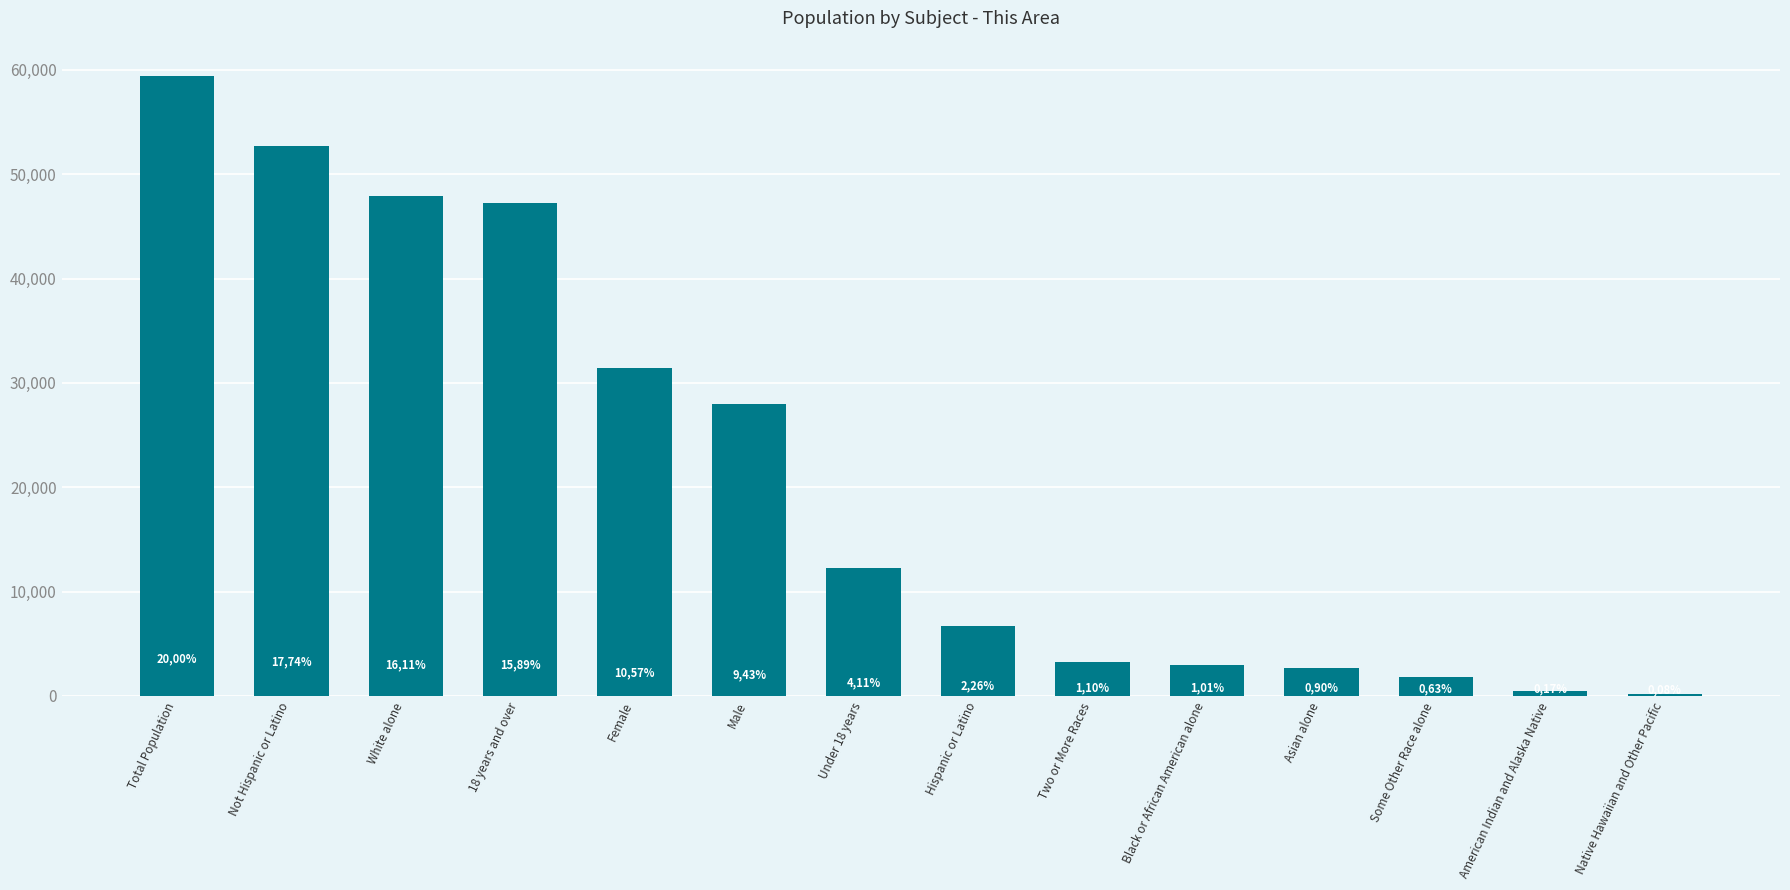

Are the bars horizontal?

No